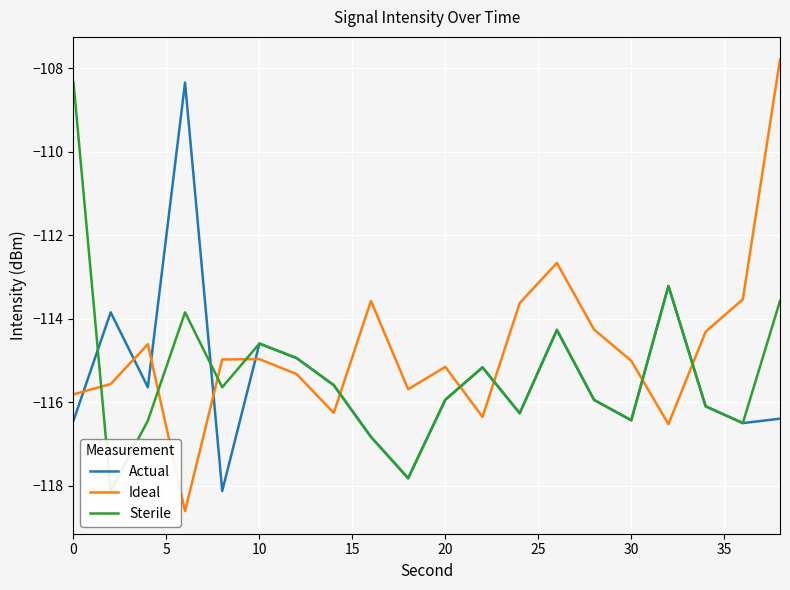

How many intersections are there between Actual and Ideal?

10